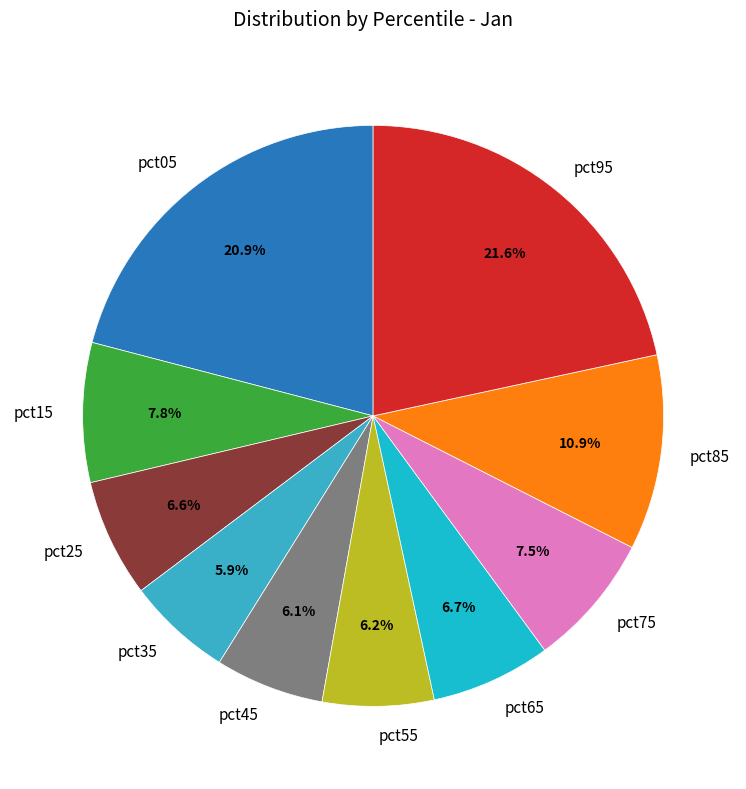

Is it true that pct35 is 6% of the pie?

True